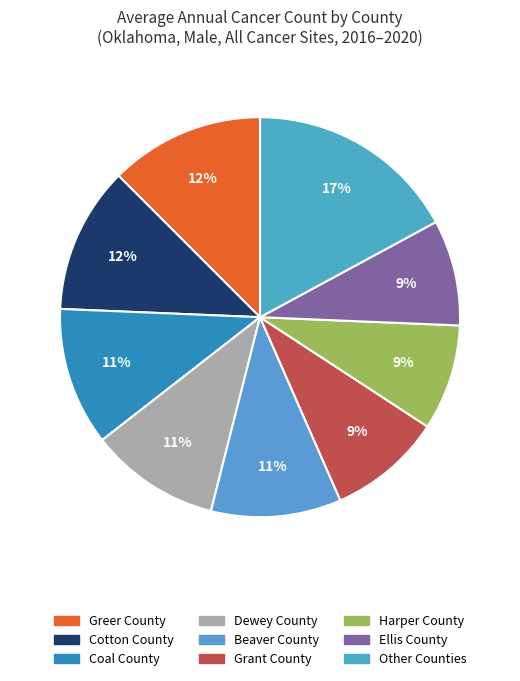

Count the number of slices in the pie.

9